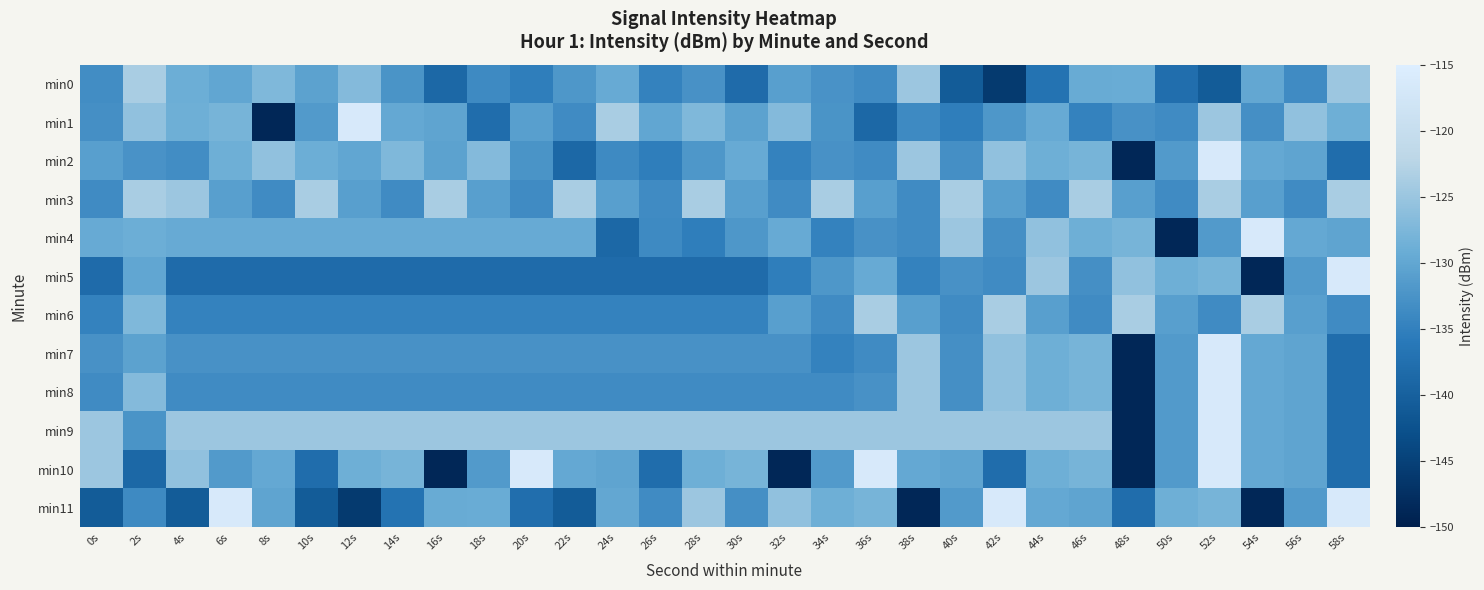

Which series changed the most between 34s and 50s?

min4